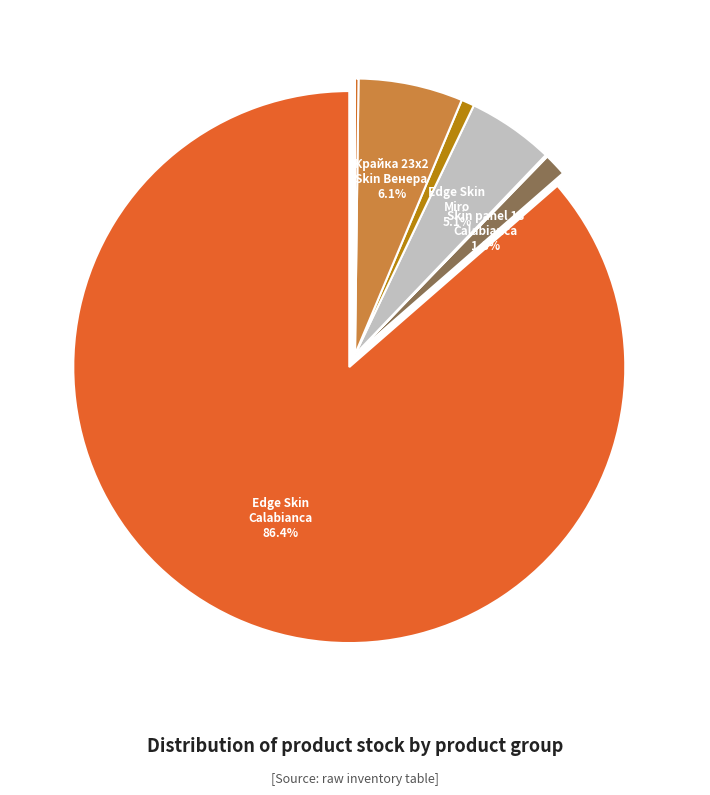

How many slices are in this pie chart?

8